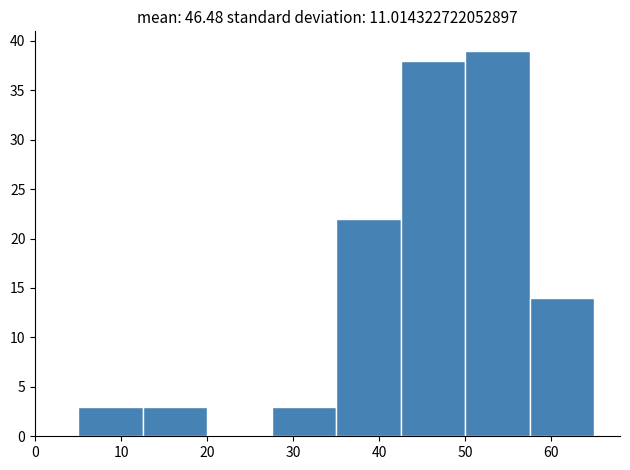

Reading left to right, list every bar in this chart as the range it spans on the x-axis followed by its height. Neither the bar edges nor the heights are printed on the chart, so give them approximately, as read against the axes.

5.0 to 12.5: 3
12.5 to 20.0: 3
20.0 to 27.5: 0
27.5 to 35.0: 3
35.0 to 42.5: 22
42.5 to 50.0: 38
50.0 to 57.5: 39
57.5 to 65.0: 14